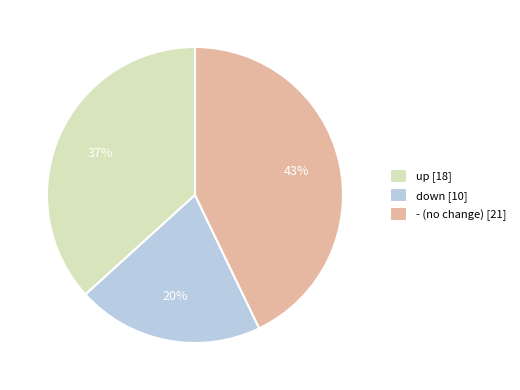

Rank the categories by value from lowest to highest.

down, up, -